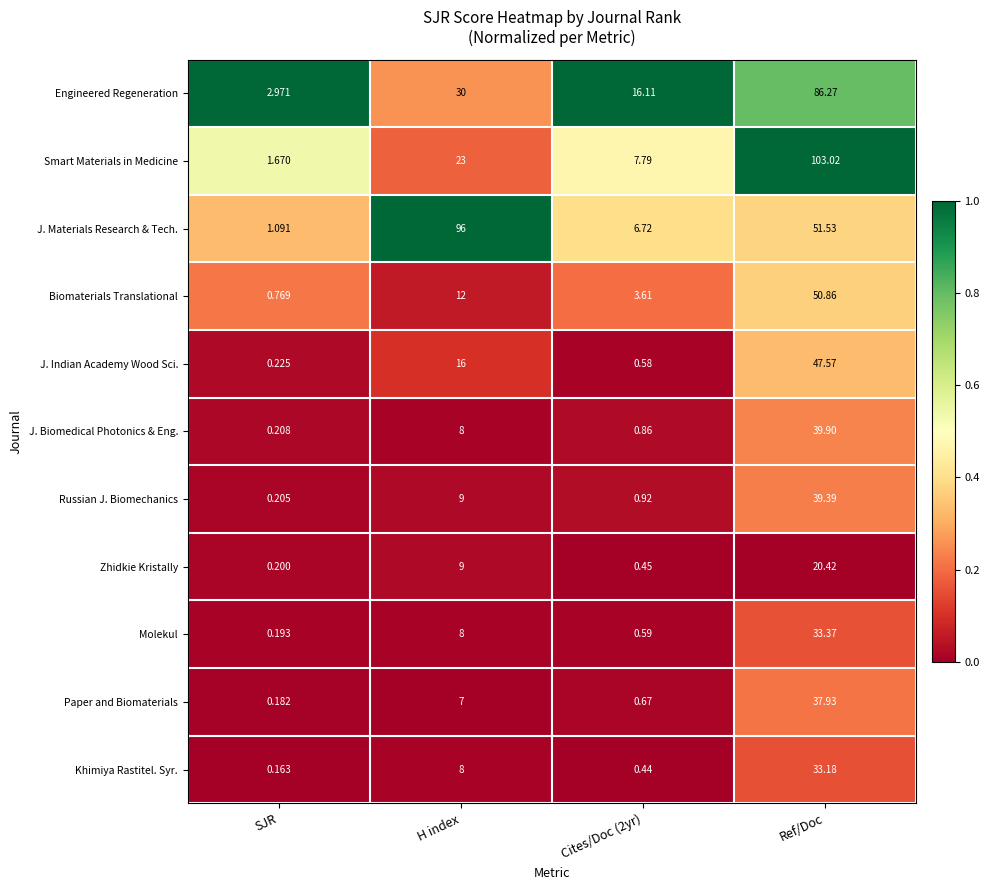

List the series in order of their peak value, lowest first.

Zhidkie Kristally, Khimiya Rastitel. Syr., Molekul, Paper and Biomaterials, Russian J. Biomechanics, J. Biomedical Photonics & Eng., J. Indian Academy Wood Sci., Biomaterials Translational, Engineered Regeneration, J. Materials Research & Tech., Smart Materials in Medicine